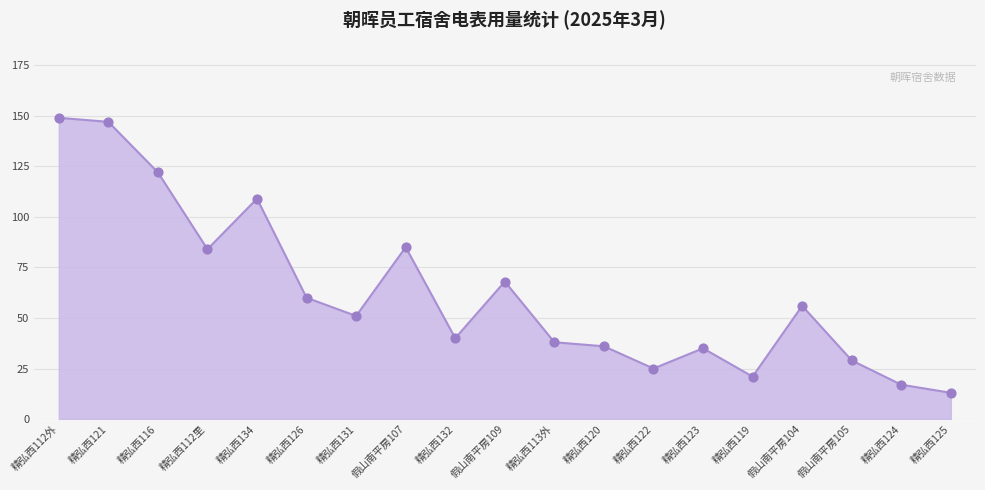

What is the change in value from 精弘西126 to 假山南平房107?

+25